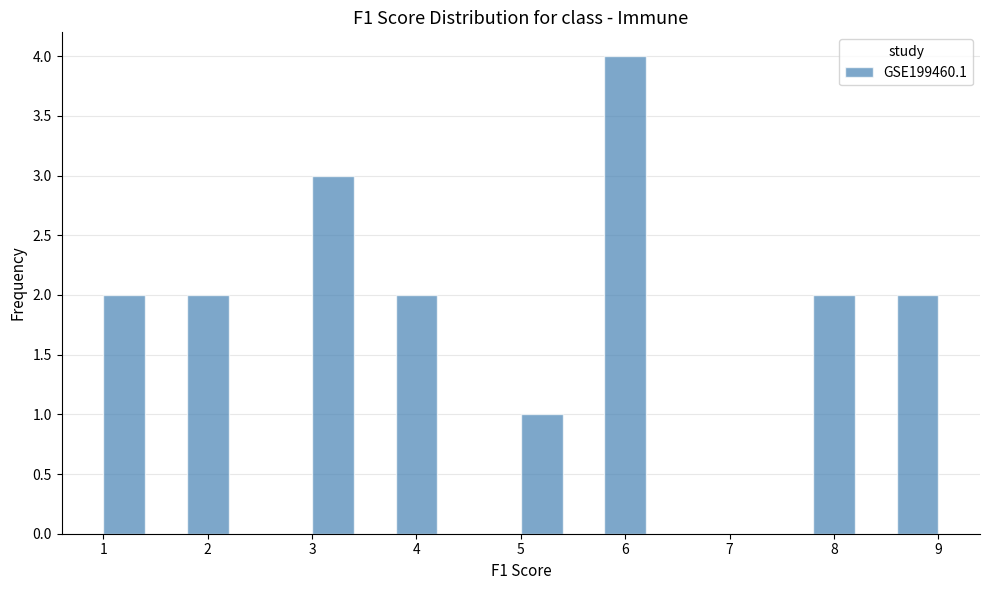

Over which range of the x-axis is the bar tallest?

5.8 to 6.2